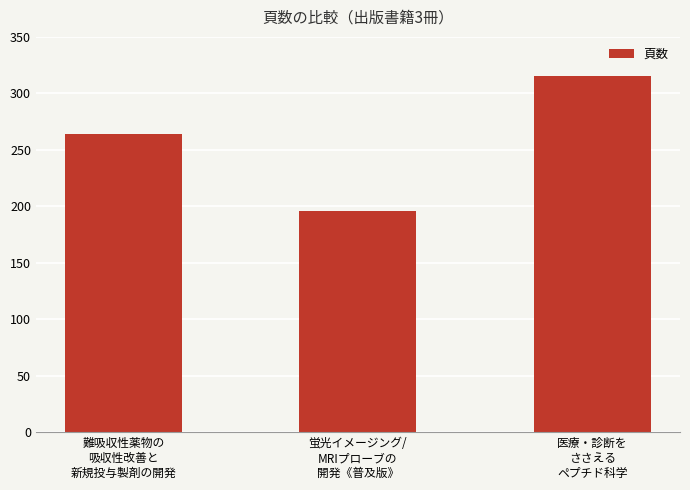

Approximately how many times larger is the value at 医療・診断を
ささえる
ペプチド科学 compared to 難吸収性薬物の
吸収性改善と
新規投与製剤の開発?

1.2